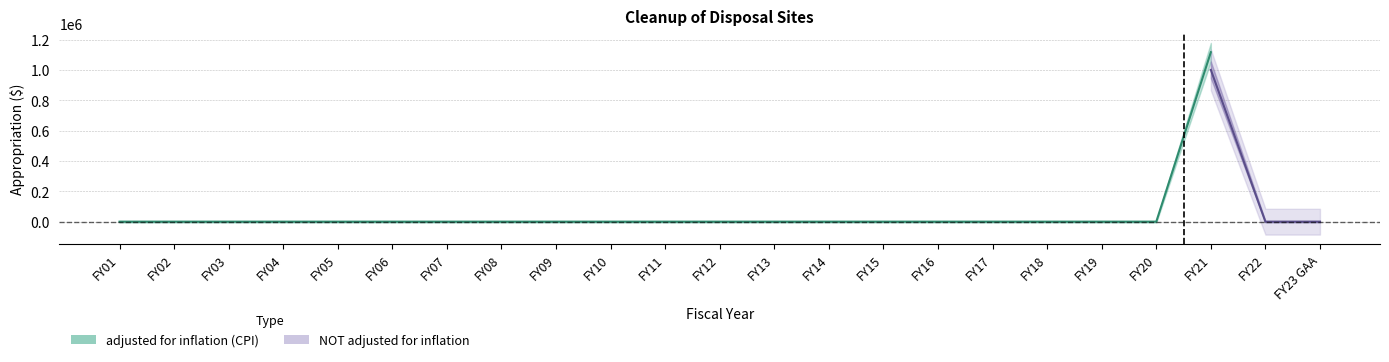

Reading left to right, transcribe all the data shown in this chart.

adjusted for inflation (CPI): FY01=0	FY02=0	FY03=0	FY04=0	FY05=0	FY06=0	FY07=0	FY08=0	FY09=0	FY10=0	FY11=0	FY12=0	FY13=0	FY14=0	FY15=0	FY16=0	FY17=0	FY18=0	FY19=0	FY20=0	FY21=1116376	FY22=0	FY23 GAA=0
NOT adjusted for inflation: FY01=0	FY02=0	FY03=0	FY04=0	FY05=0	FY06=0	FY07=0	FY08=0	FY09=0	FY10=0	FY11=0	FY12=0	FY13=0	FY14=0	FY15=0	FY16=0	FY17=0	FY18=0	FY19=0	FY20=0	FY21=1000000	FY22=0	FY23 GAA=0